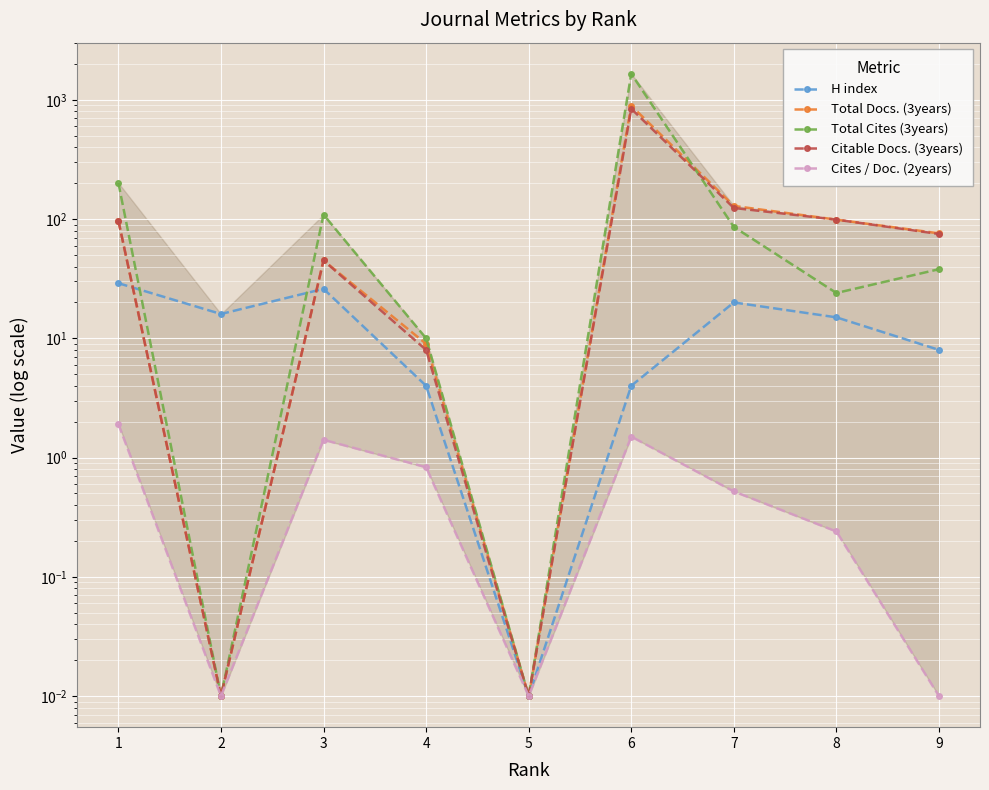

True or false: Cites / Doc. (2years) has more than 2 interior local peaks.

False